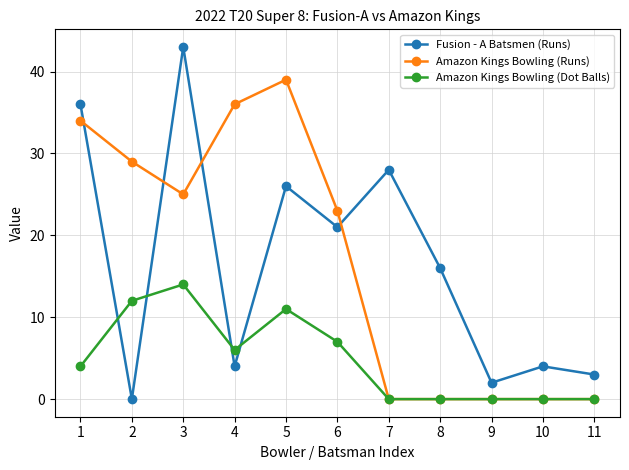

Reading left to right, list all the values displayed in this chart.

Fusion - A Batsmen (Runs): 1=36	2=0	3=43	4=4	5=26	6=21	7=28	8=16	9=2	10=4	11=3
Amazon Kings Bowling (Runs): 1=34	2=29	3=25	4=36	5=39	6=23	7=0	8=0	9=0	10=0	11=0
Amazon Kings Bowling (Dot Balls): 1=4	2=12	3=14	4=6	5=11	6=7	7=0	8=0	9=0	10=0	11=0